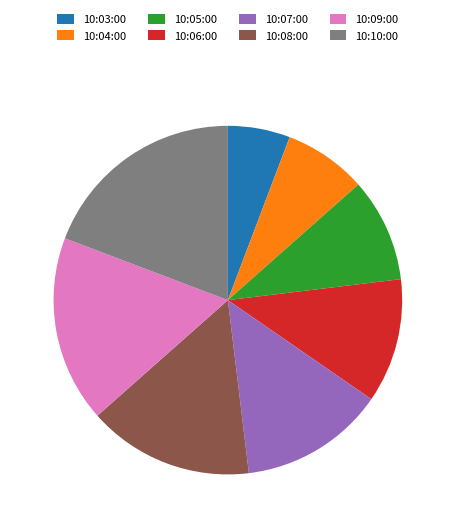

What is the smallest slice in the pie chart?

10:03:00